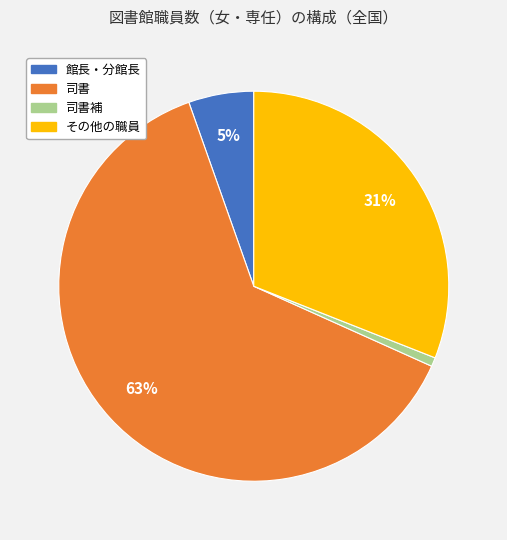

To the nearest percent, what is the average slice percentage?

25%